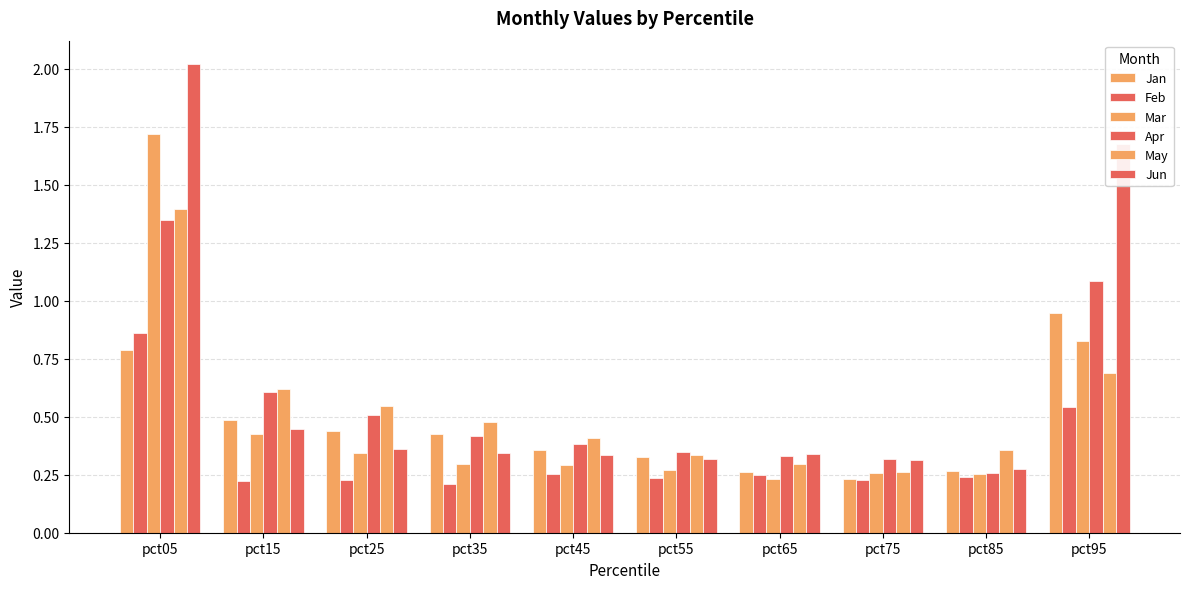

Are the bars grouped side by side (vs. stacked)?

Yes